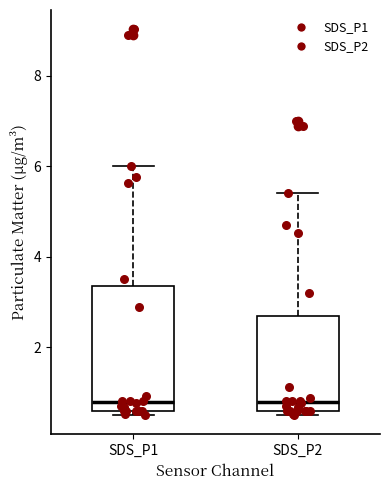

Where does the median line of the box for SDS_P2 sit on the y-axis? The values are not printed on the chart, so give them approximately, as read against the axis.

0.8